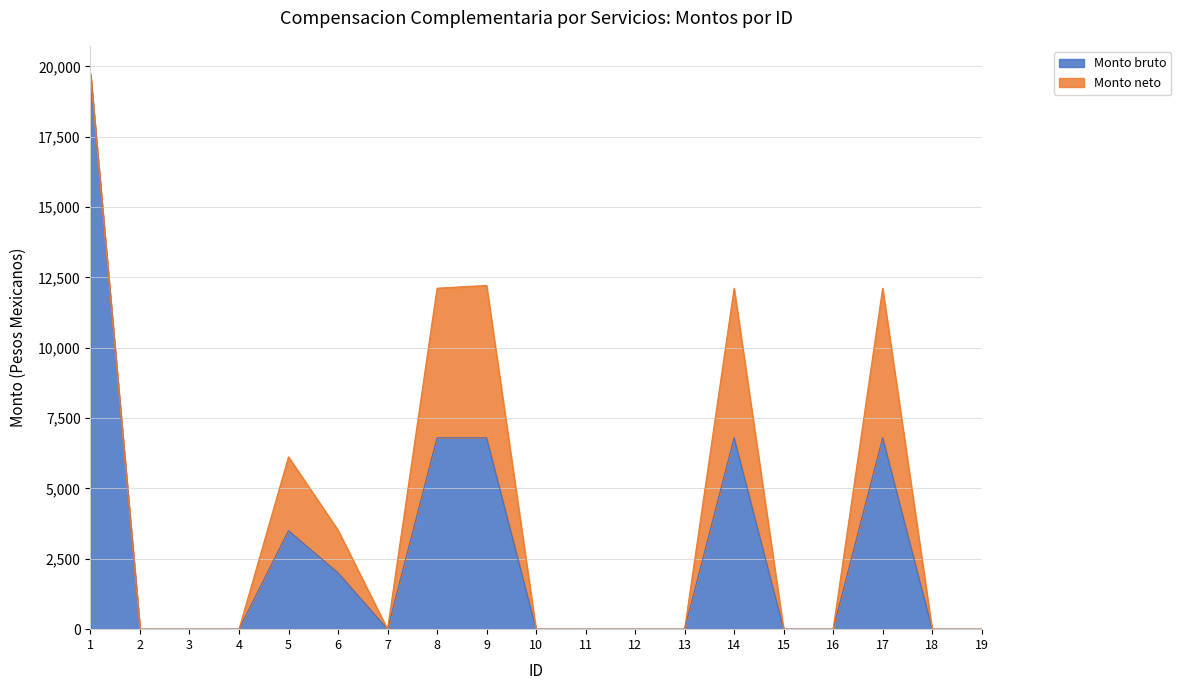

The value at 10 is 0.0. True or false?

True